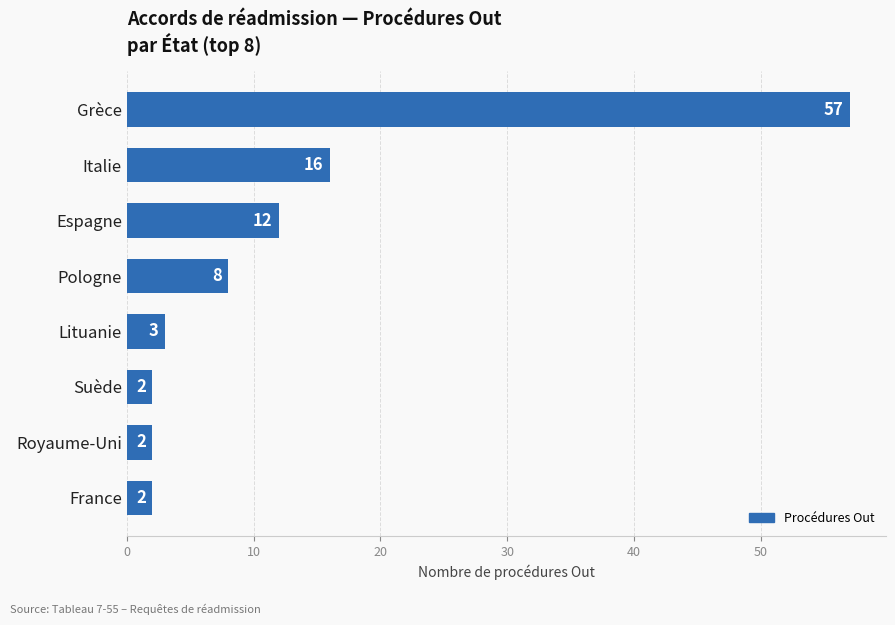

Reading bottom to top, list all the values displayed in this chart.

France=2	Royaume-Uni=2	Suède=2	Lituanie=3	Pologne=8	Espagne=12	Italie=16	Grèce=57